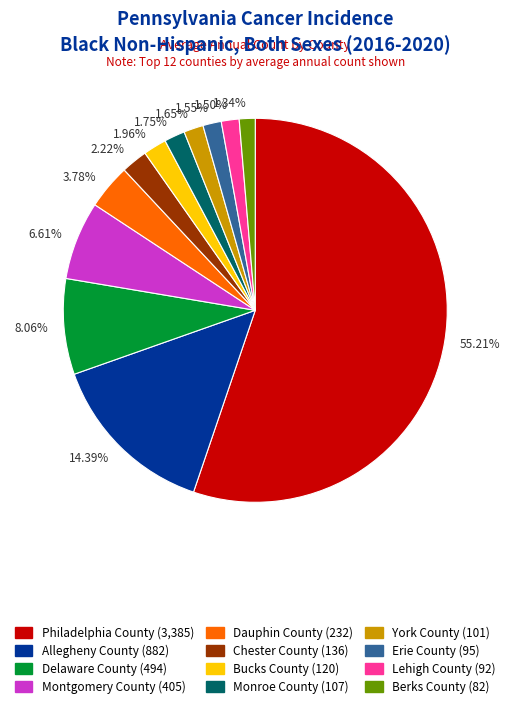

What is the ratio of the value at 3.78% to the value at 1.50%?

2.5